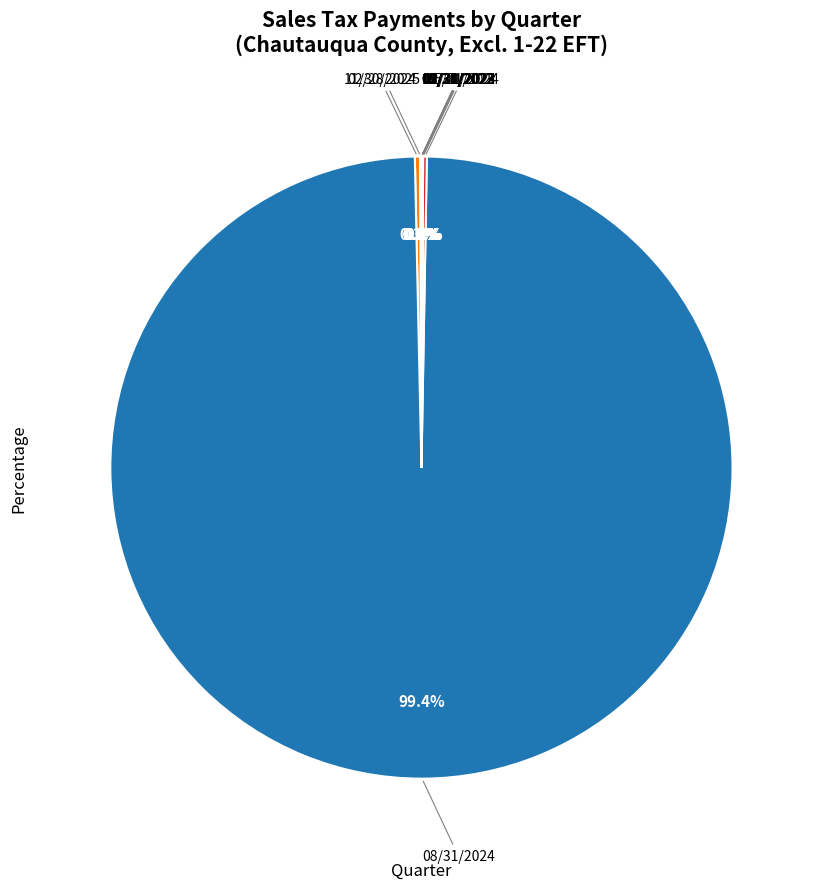

Is there any slice that represents more than half of the pie?

Yes